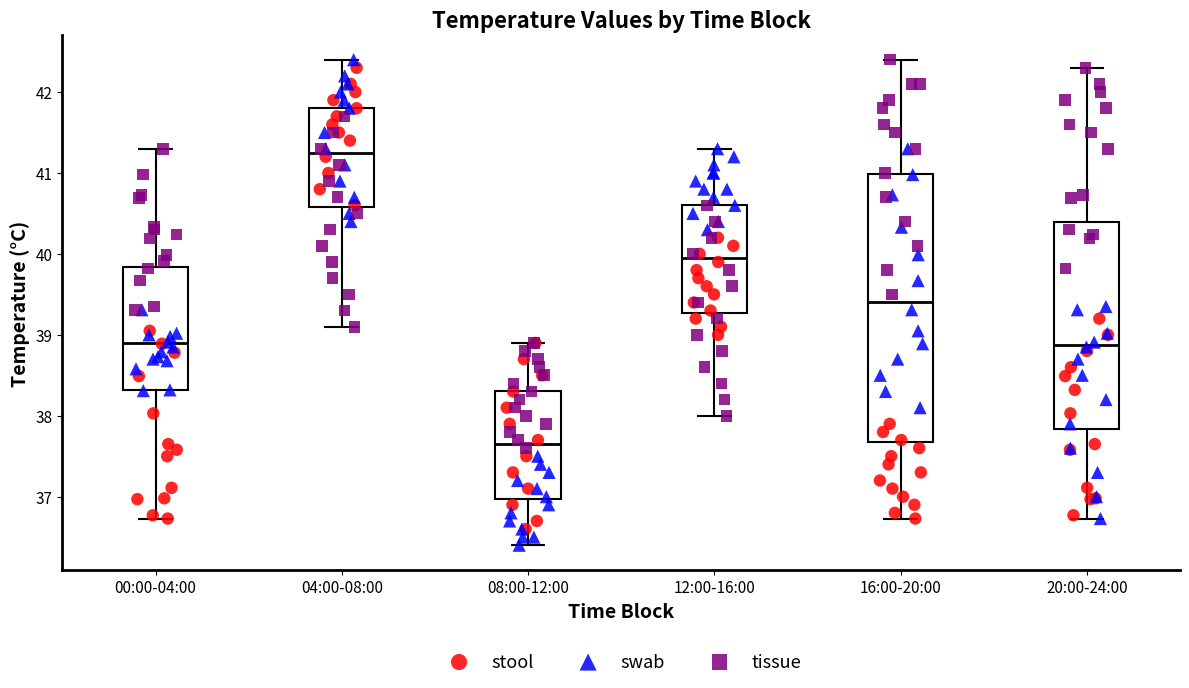

Which box's median line is the highest?

04:00-08:00